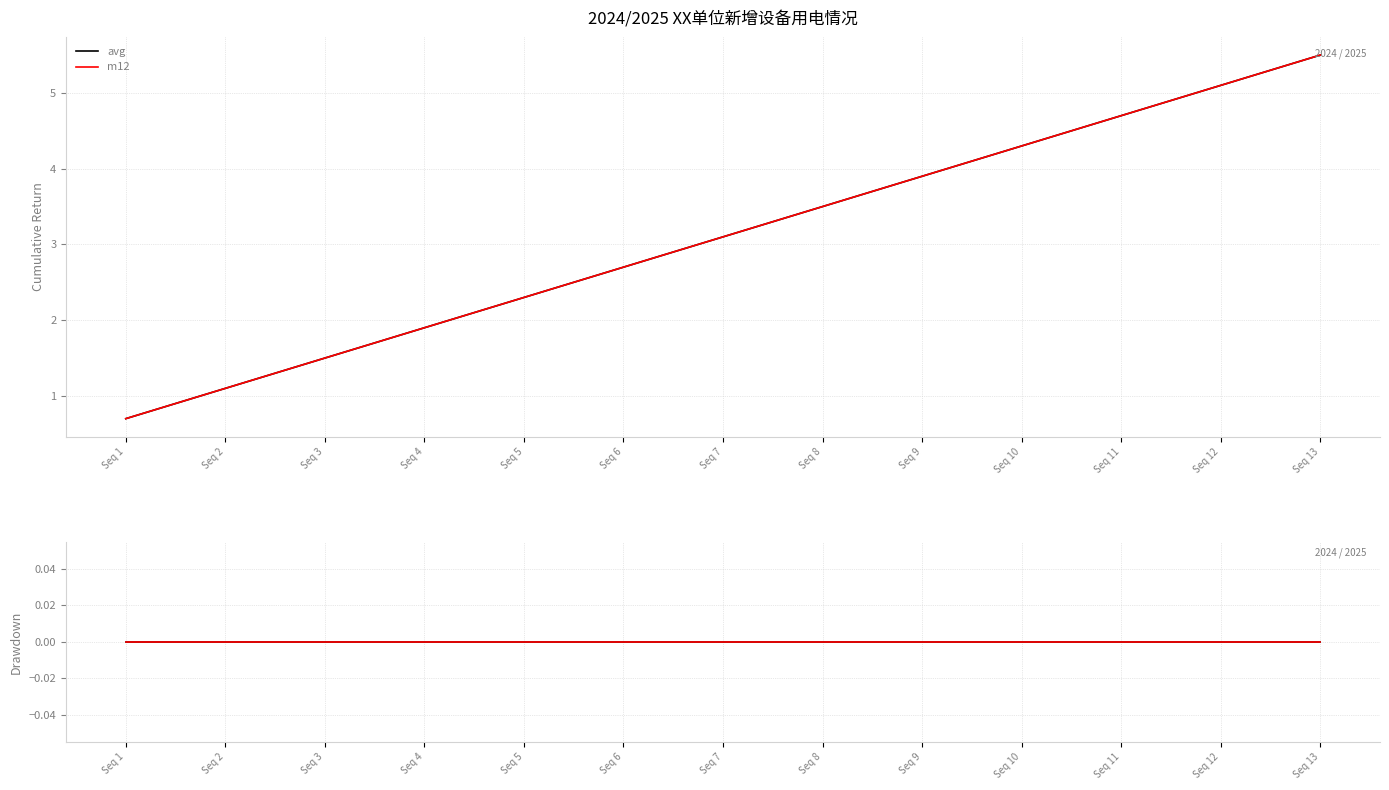

What is the value of the m12 point at the 2nd from the left?

1.1